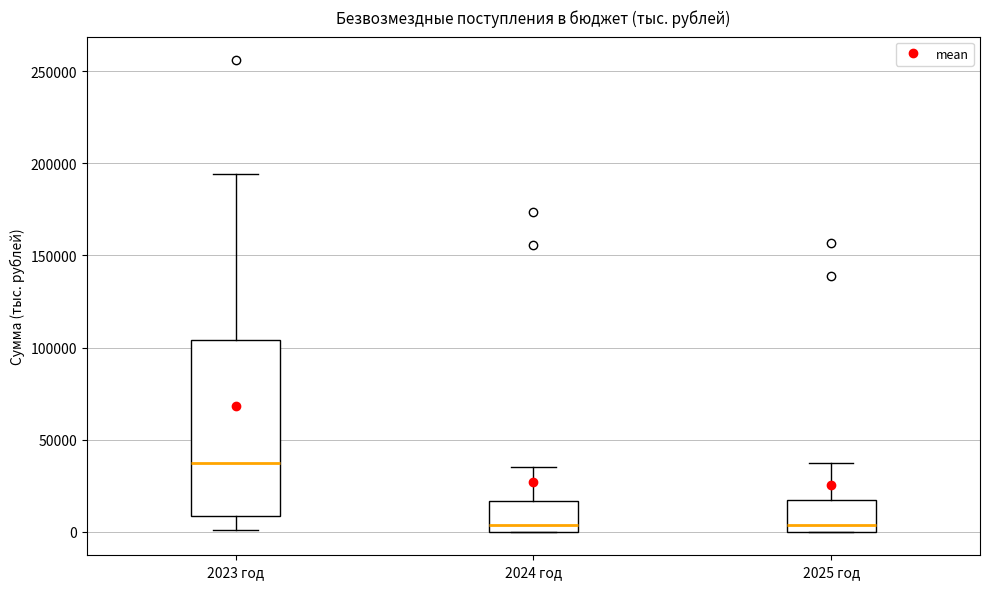

Reading left to right, read every box against the y-axis: the position of its median line, the range the box covers, and the ends of its whiskers. The values are not printed on the chart, so give them approximately, as read against the axis.

2023 год: median 35000, box 10000 to 105000, whiskers 0 to 195000
2024 год: median 5000, box 0 to 15000, whiskers 0 to 35000
2025 год: median 5000, box 0 to 15000, whiskers 0 to 35000